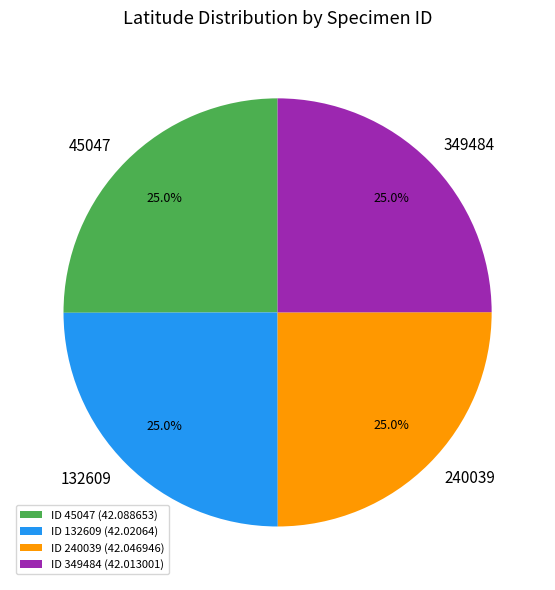

How many slices are in this pie chart?

4